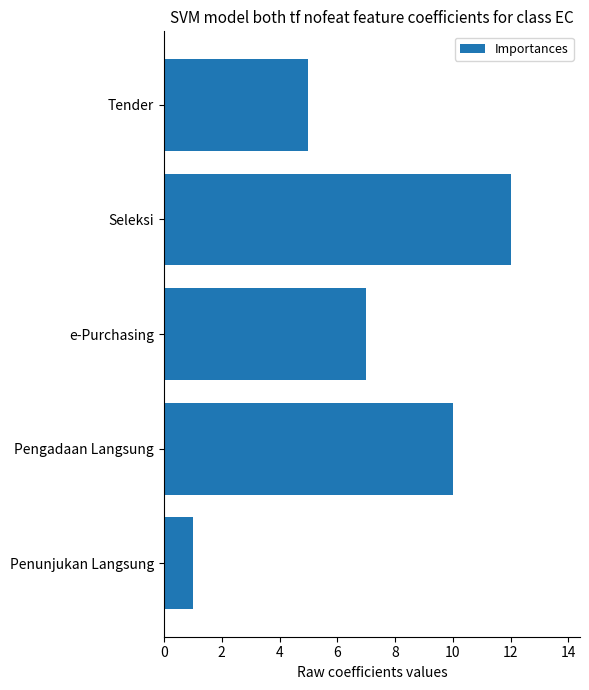

Reading top to bottom, transcribe all the data shown in this chart.

Tender=5	Seleksi=12	e-Purchasing=7	Pengadaan Langsung=10	Penunjukan Langsung=1